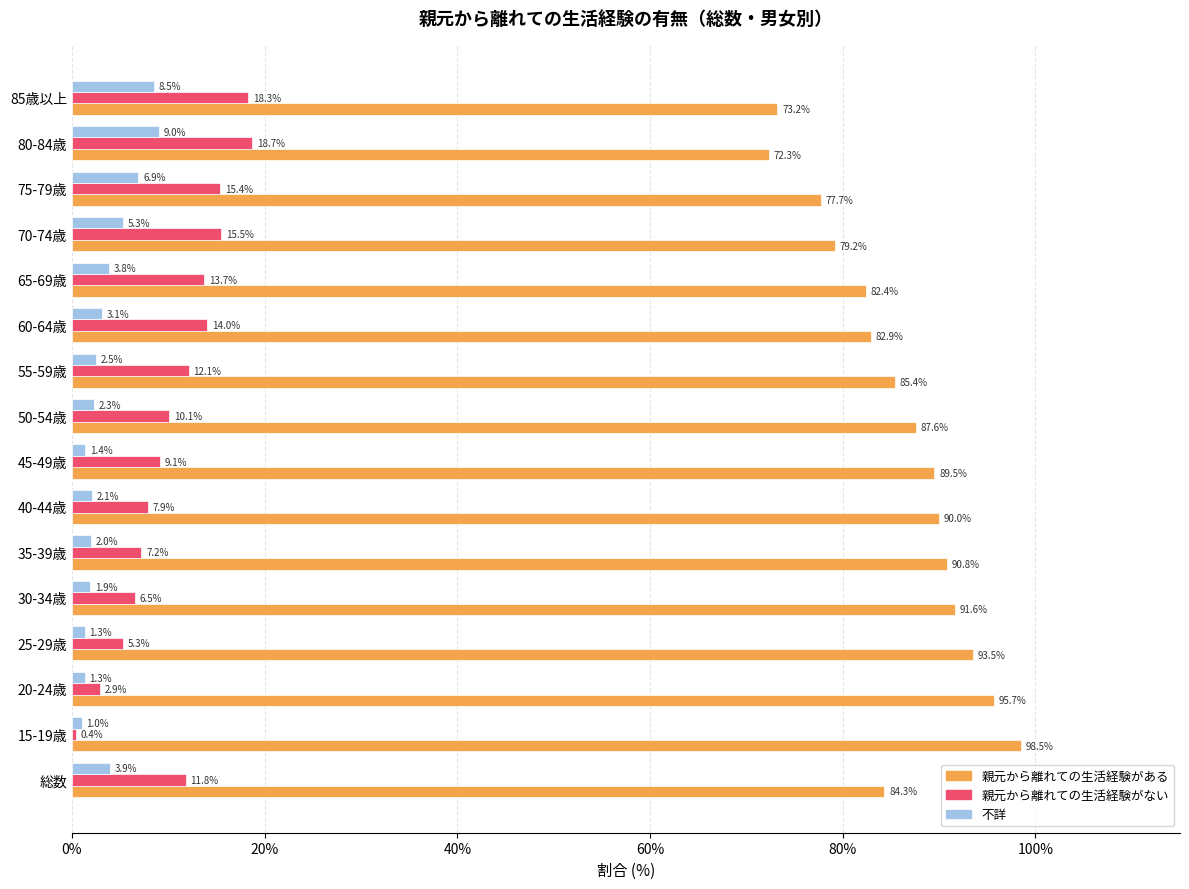

At 80-84歳, list the series in order from largest to smallest.

親元から離れての生活経験がある, 親元から離れての生活経験がない, 不詳